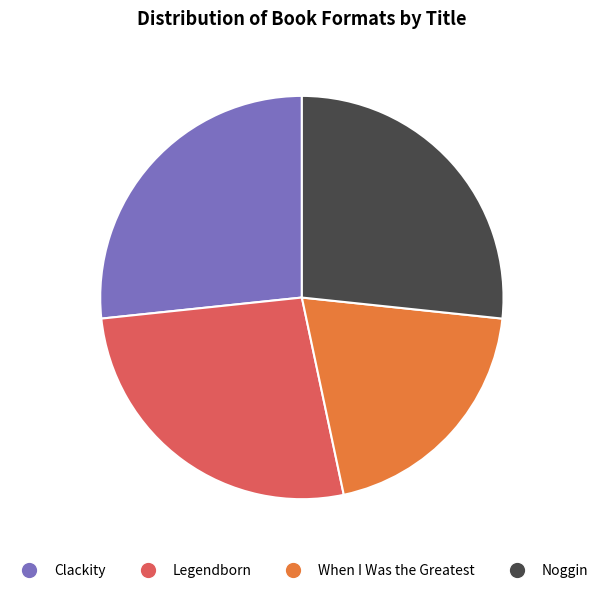

Approximately how many times larger is the value at Clackity compared to Noggin?

1.0